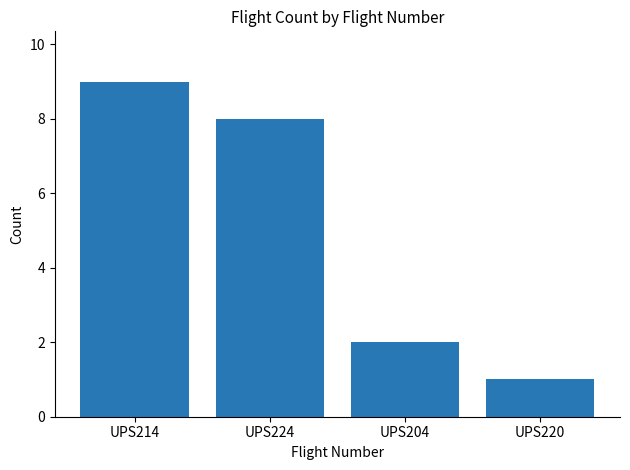

How many data points does each series have?

4